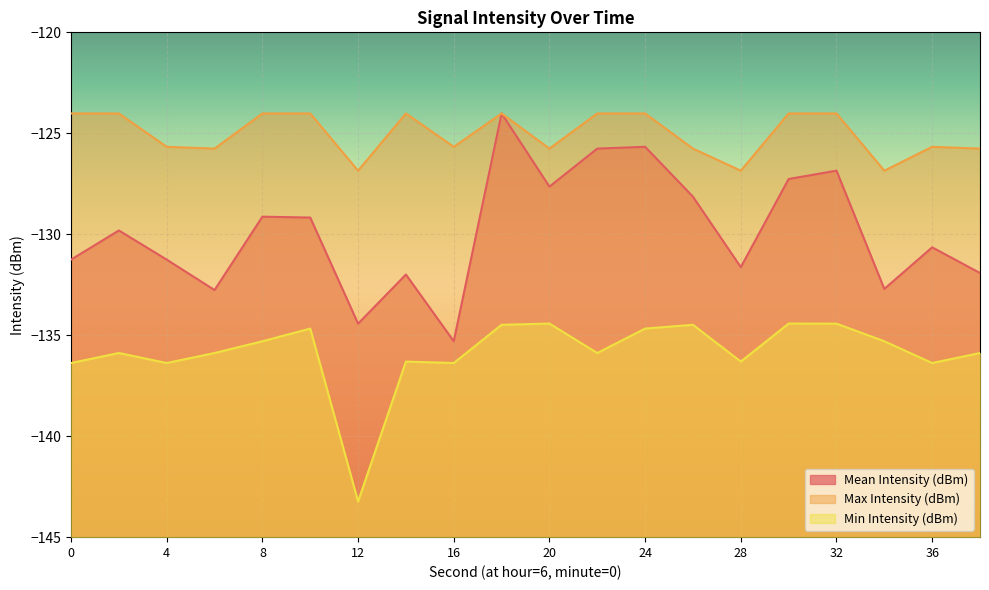

The value of Mean Intensity (dBm) at 0 is -131.3. True or false?

True